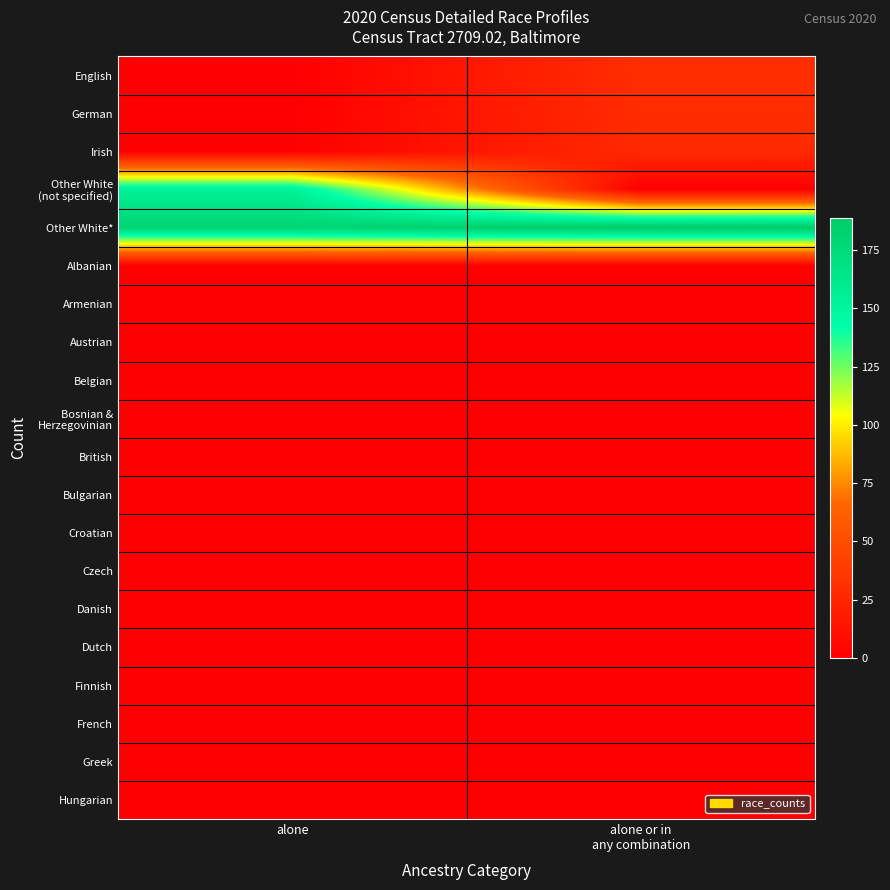

What is the total value across all series at alone?

334